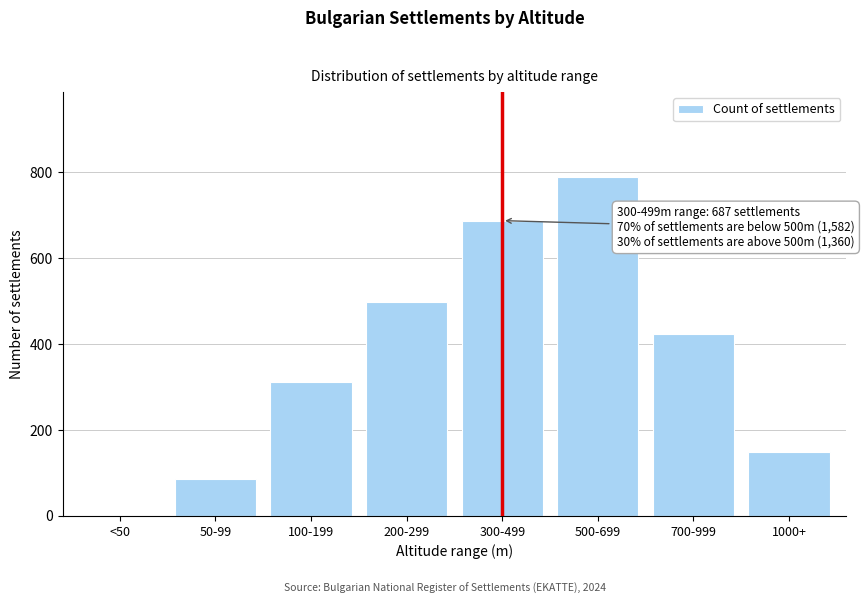

Reading left to right, extract all data points from this chart.

<50=0	50-99=85	100-199=312	200-299=498	300-499=687	500-699=789	700-999=423	1000+=148